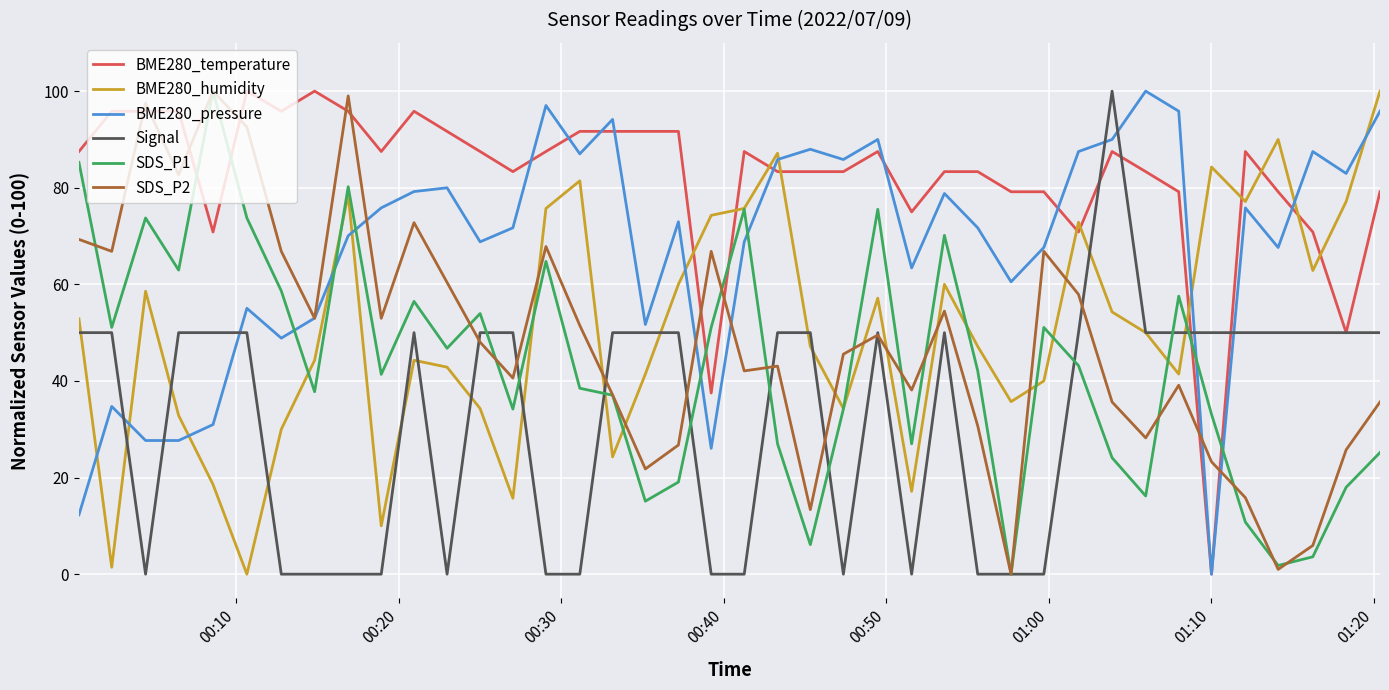

Which series has the largest total across all categories?

BME280_temperature